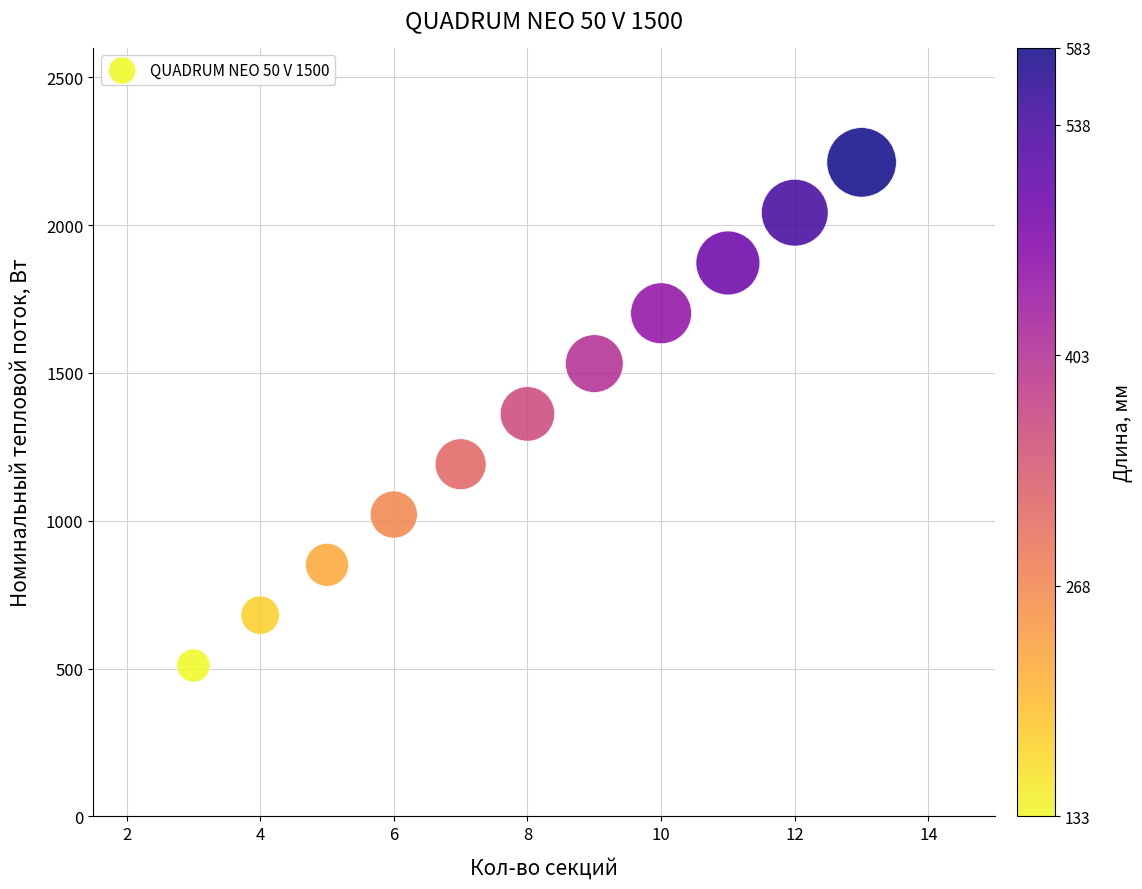

What is the average X value?

8.0